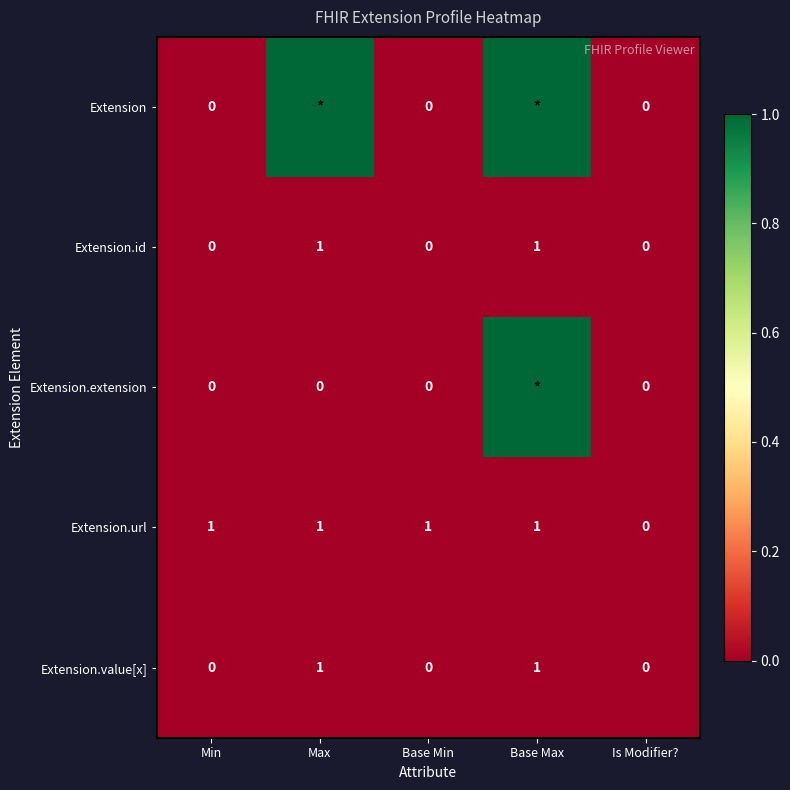

What is the difference between the highest and lowest values at Base Min?

1.0